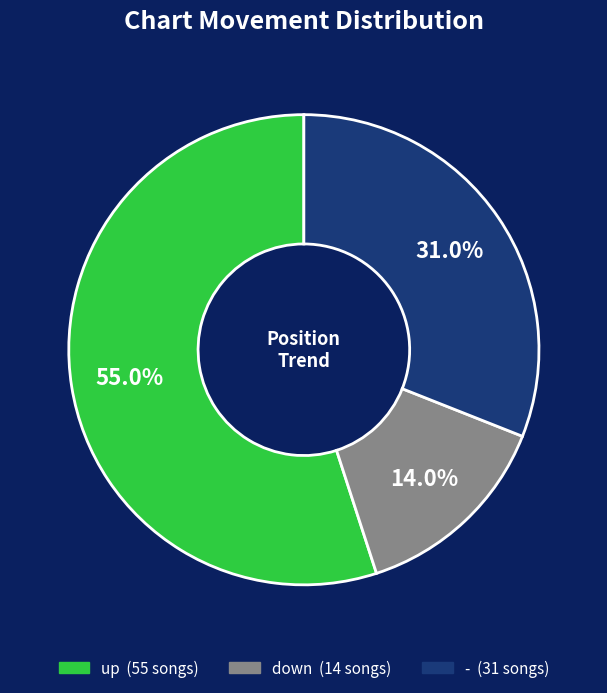

What is the ratio of the value at down to the value at -?

0.5